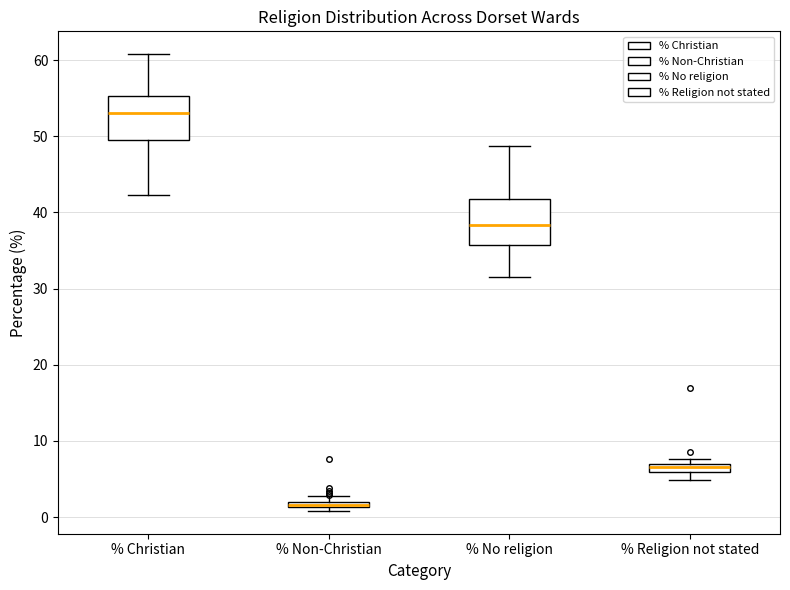

Where does the lower whisker of the box for % No religion end on the y-axis? The values are not printed on the chart, so give them approximately, as read against the axis.

32